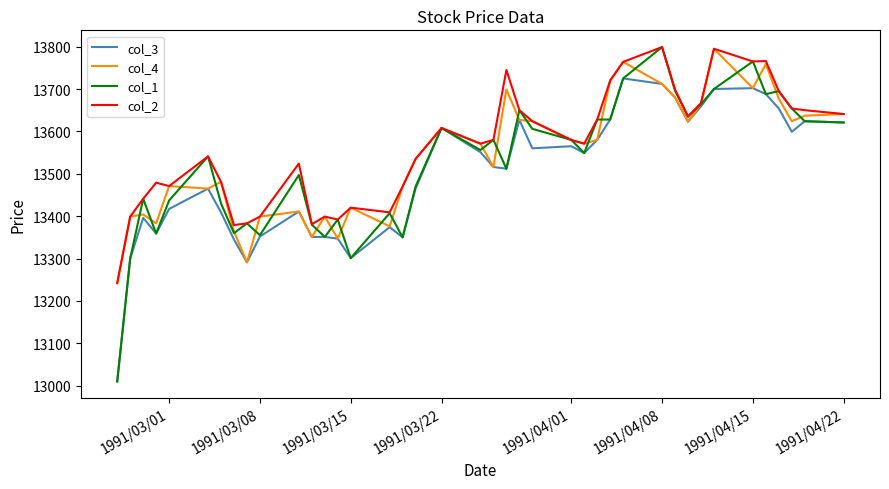

Which series has the widest spread of values?

col_1